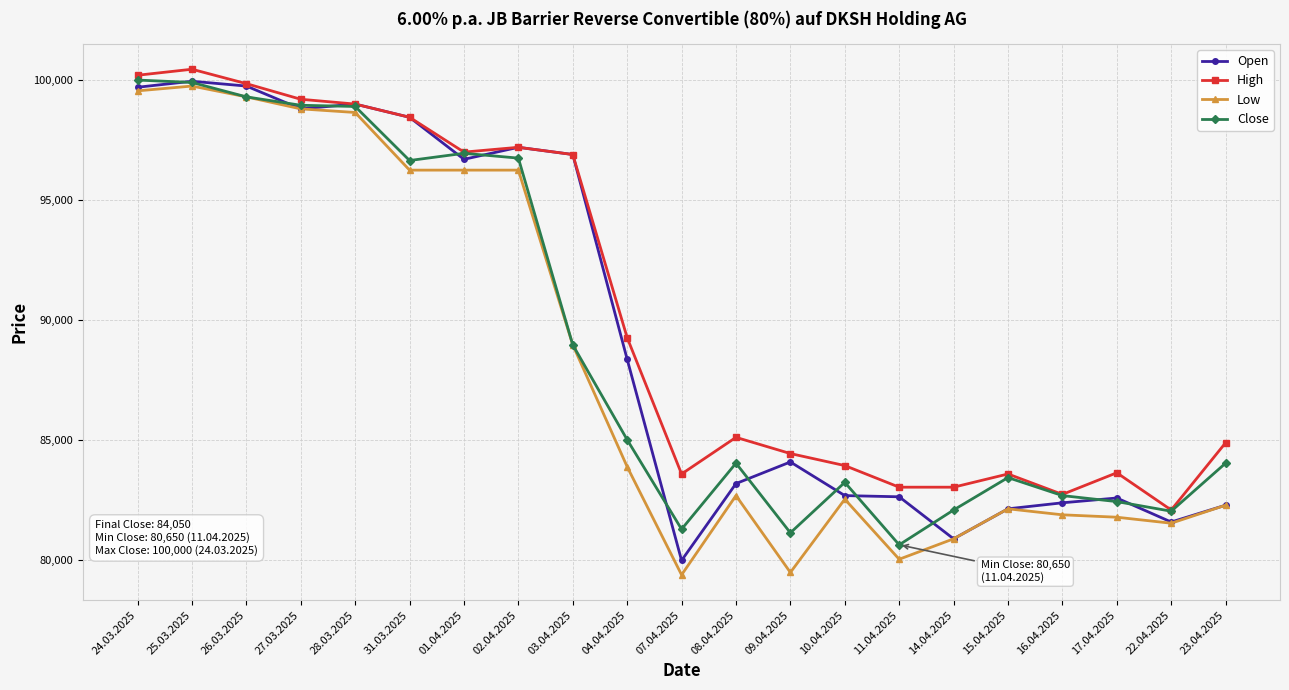

True or false: Open has more than 0 interior local peaks.

True